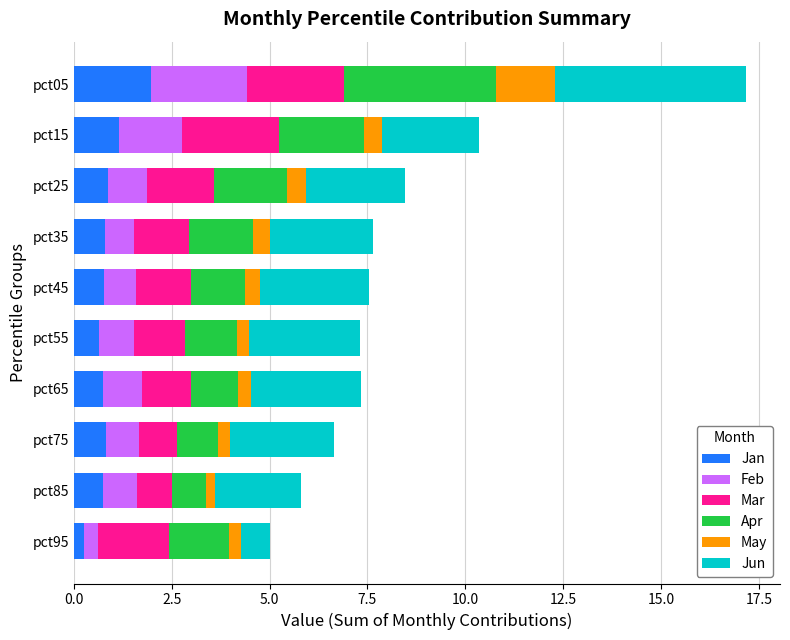

At which category is the sum across all series the highest?

pct05